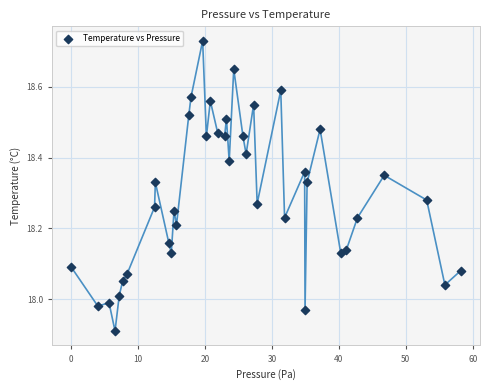

What is the range of Y values (max minus min)?

0.8